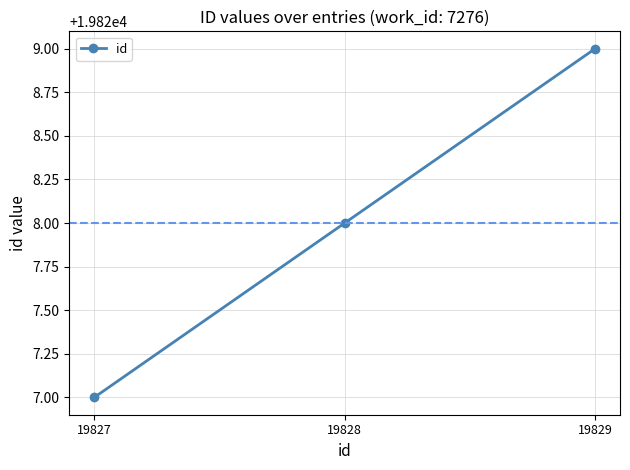

The value at 19827 is 10015. True or false?

False